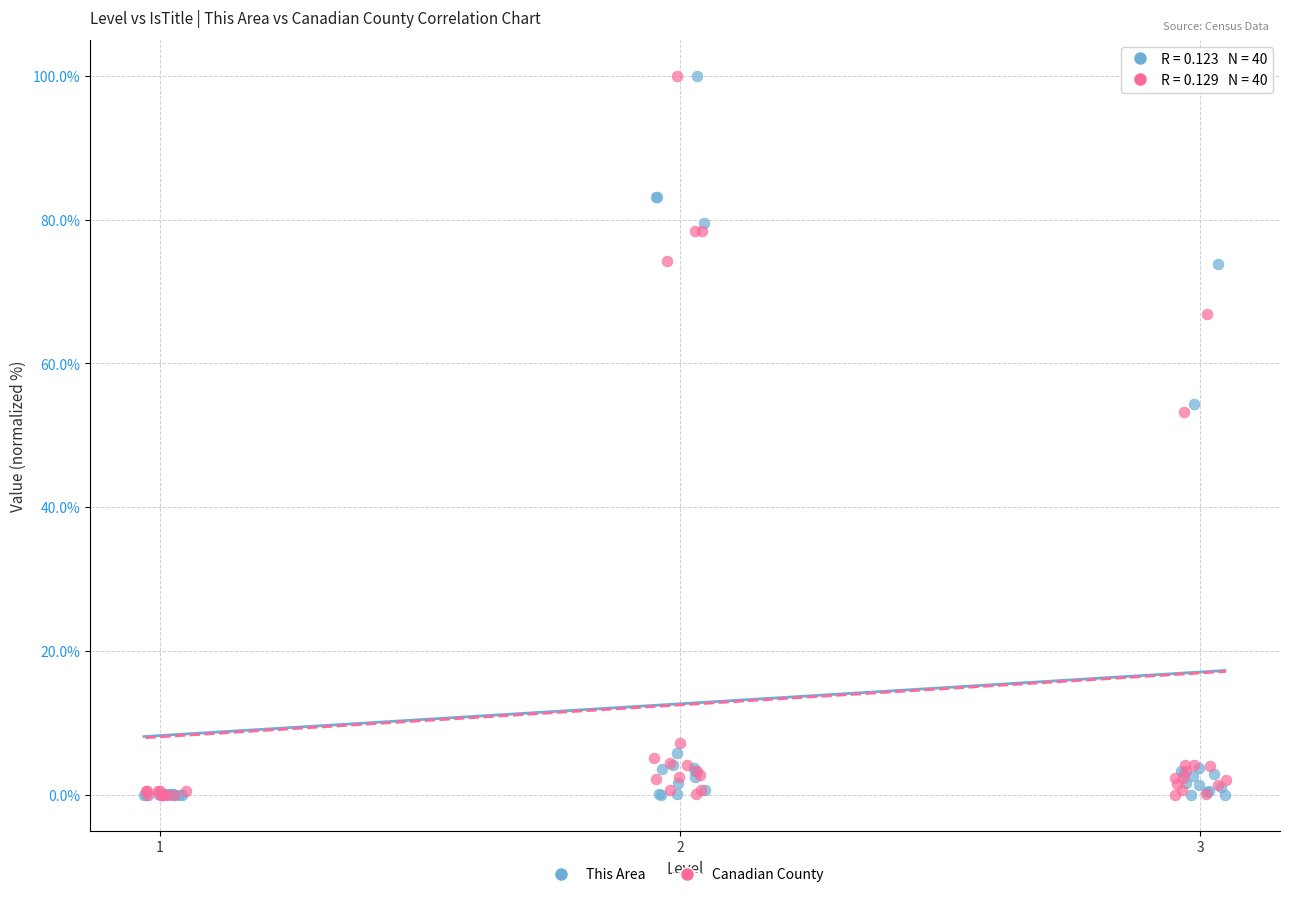

What are all the series names shown in the legend?

This Area, Canadian County